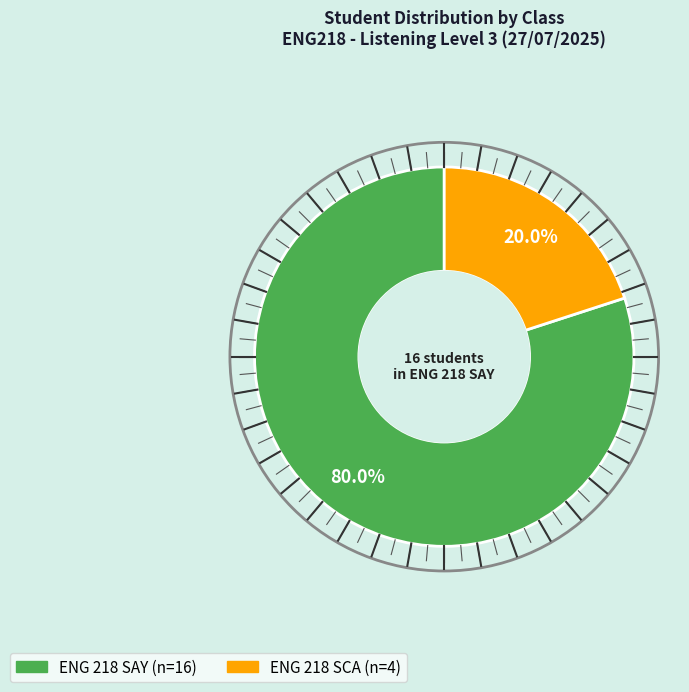

Combined, do ENG 218 SCA and ENG 218 SAY account for over 50%?

Yes